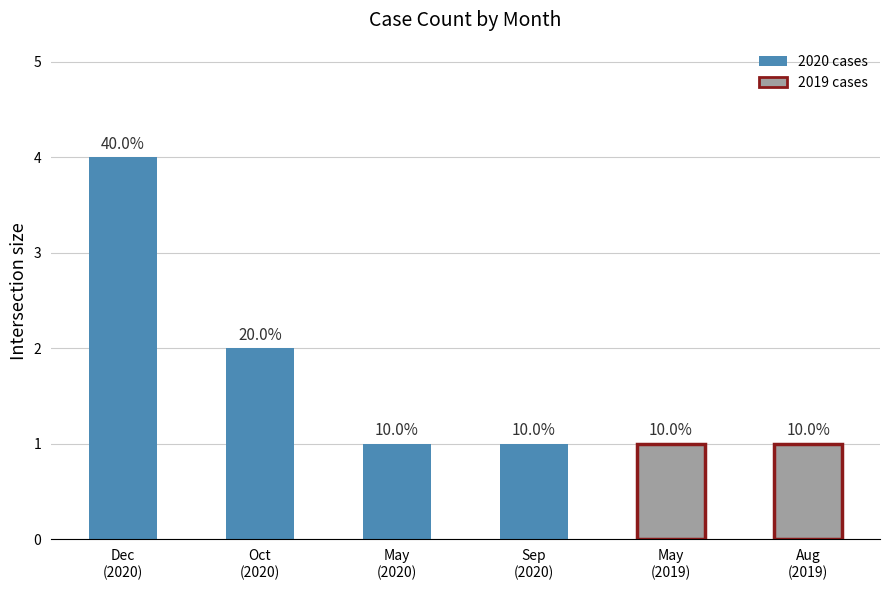

Rank the categories by value from highest to lowest.

Dec
(2020), Oct
(2020), May
(2020), Sep
(2020), May
(2019), Aug
(2019)